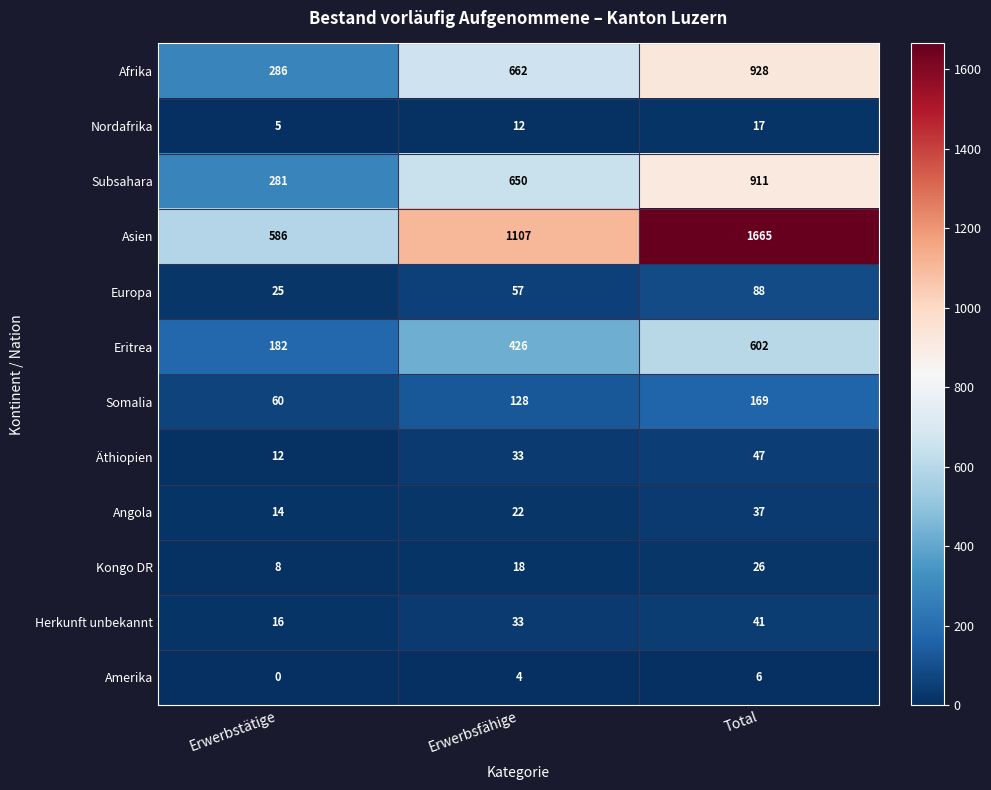

The Äthiopien series shows 5 at Erwerbstätige. True or false?

False